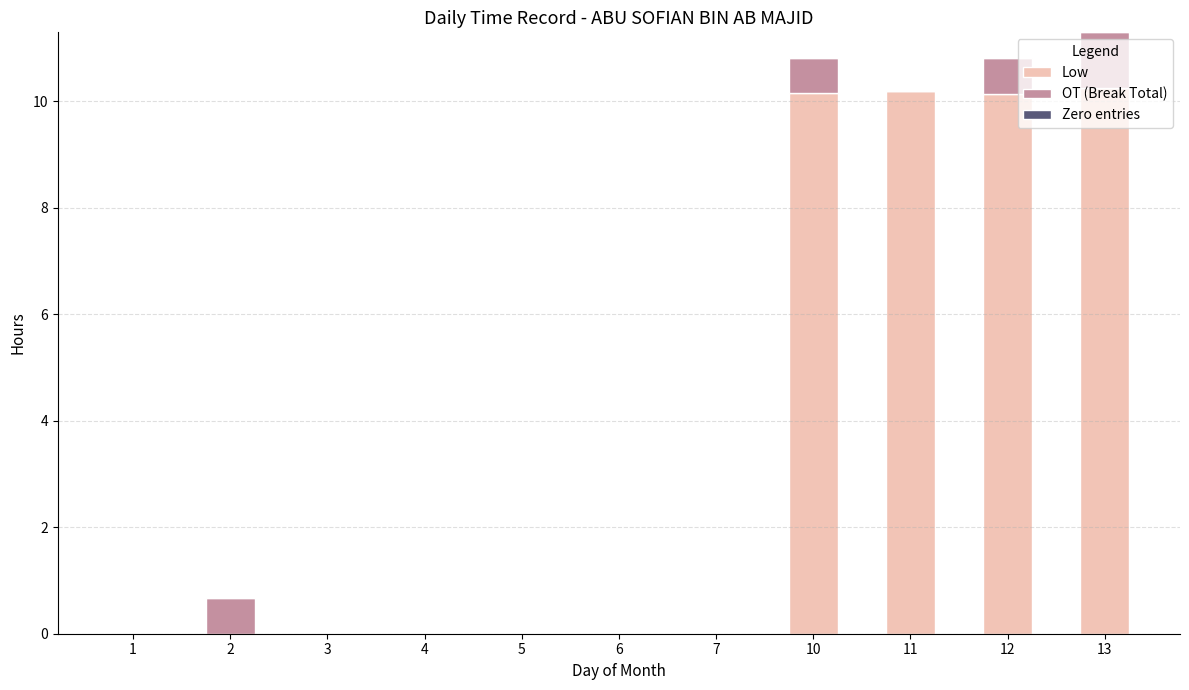

What is the total value across all series at 13?

11.3